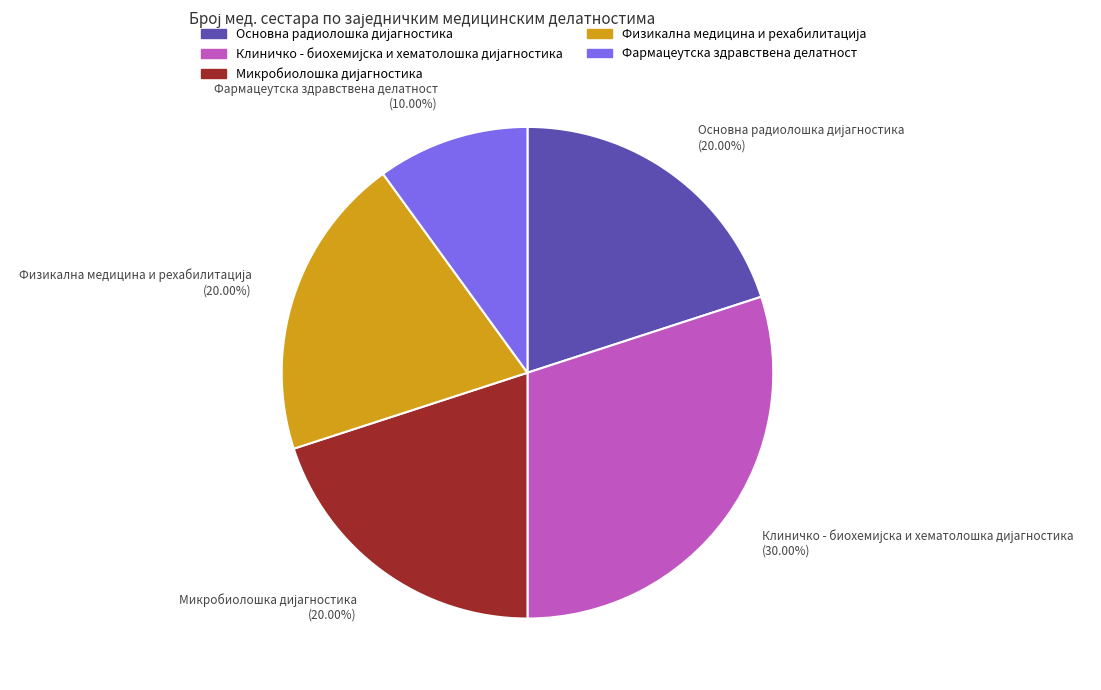

Does any single category account for the majority?

No